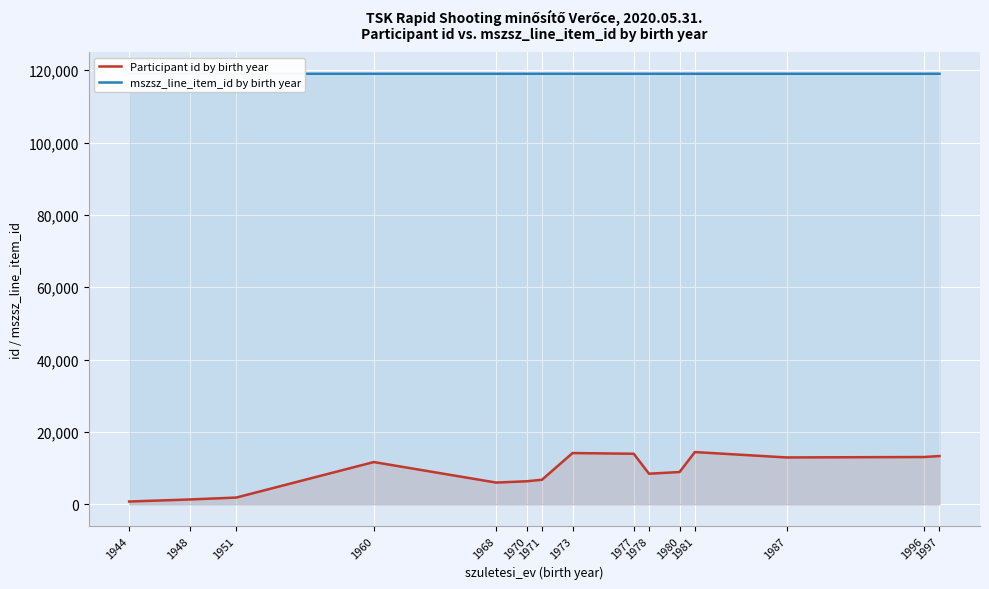

True or false: Participant id by birth year and mszsz_line_item_id by birth year intersect in this chart.

False